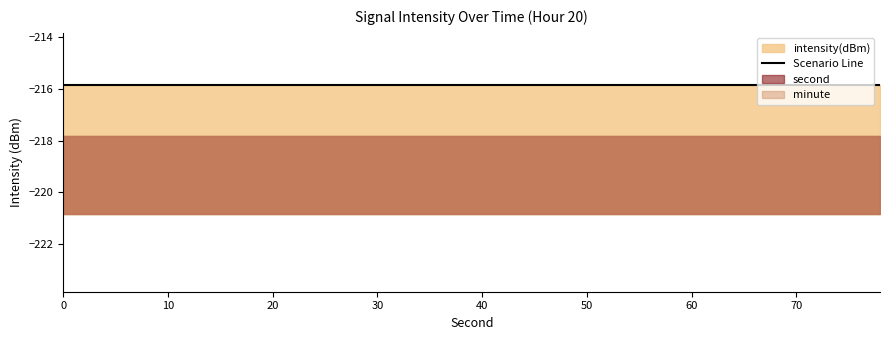

Does the chart display data point markers on the line(s)?

No